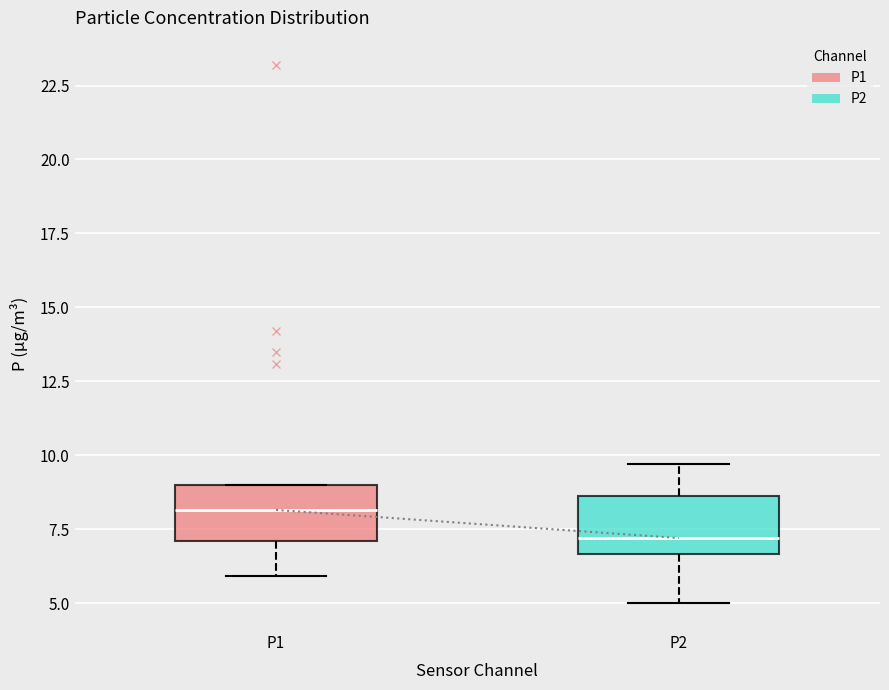

Reading left to right, transcribe this box plot: for each box, give where its median line is, the range the box spans, and where its two whiskers end, as read against the y-axis. The values are not printed on the chart, so give them approximately, as read against the axis.

P1: median 8.0, box 7.0 to 9.0, whiskers 6.0 to 9.0
P2: median 7.0, box 6.5 to 8.5, whiskers 5.0 to 9.5